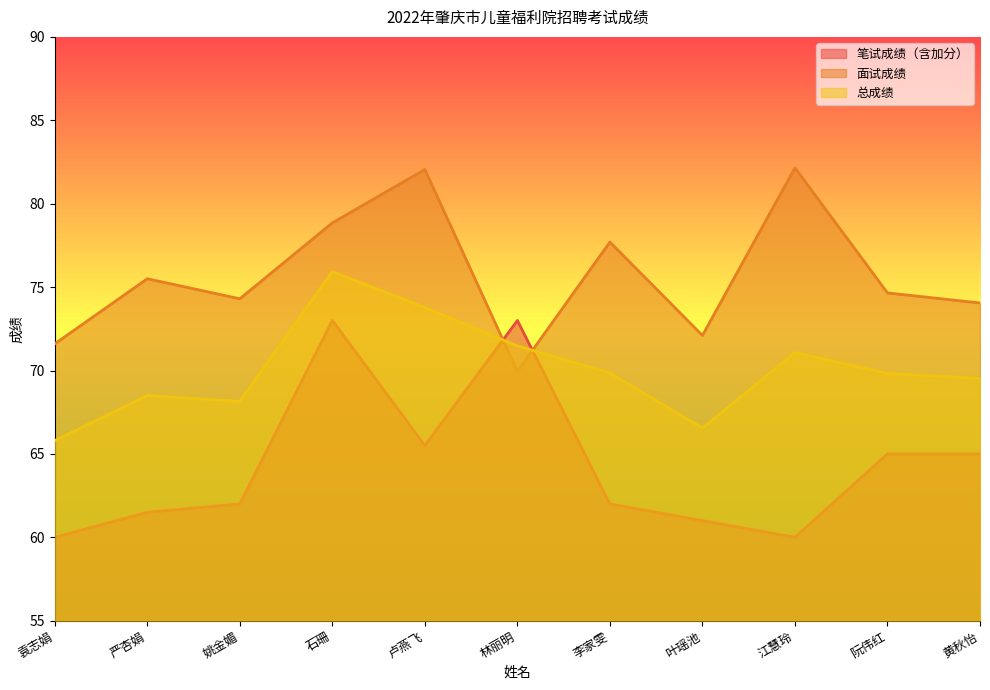

What is the value of the 面试成绩 point at the 4th from the left?

78.8